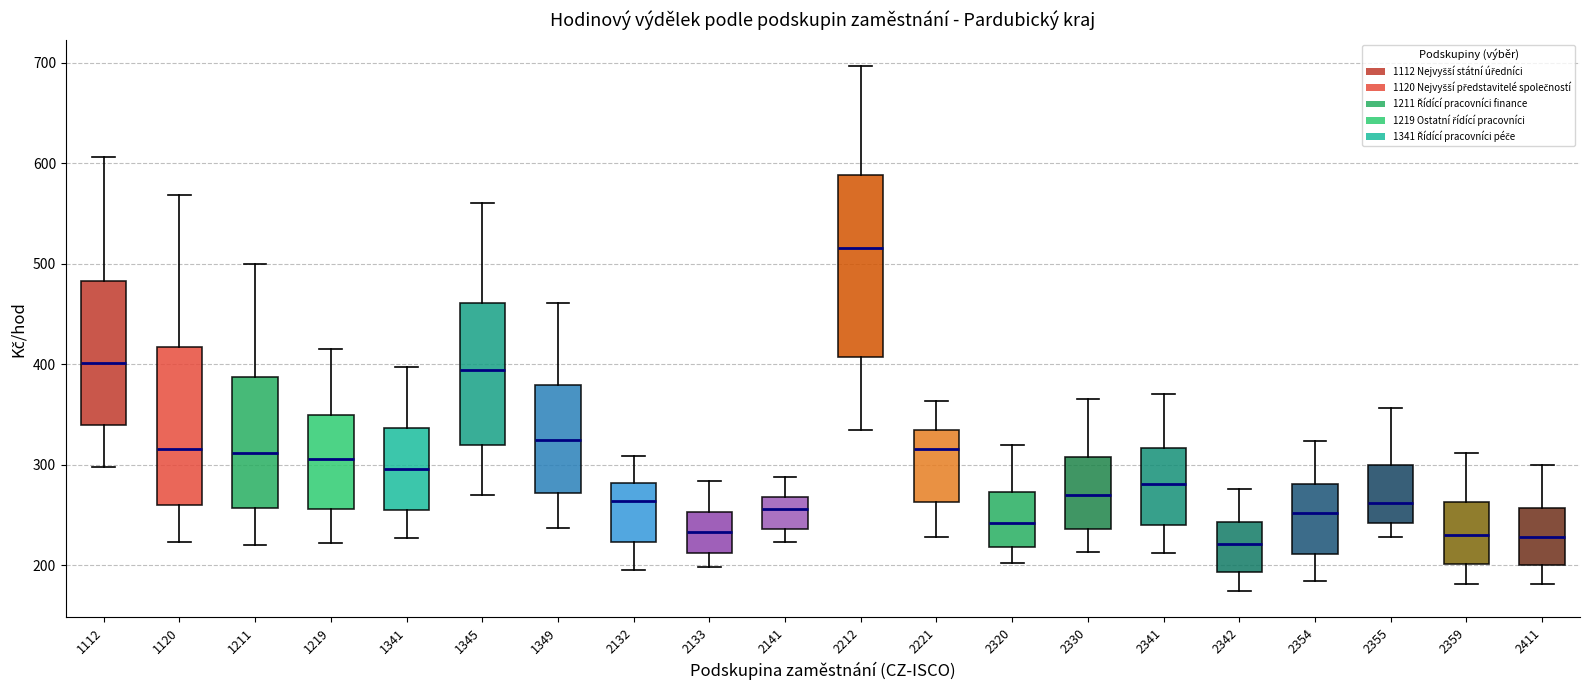

Where does the median line of the box at x = 2221 sit on the y-axis? The values are not printed on the chart, so give them approximately, as read against the axis.

320